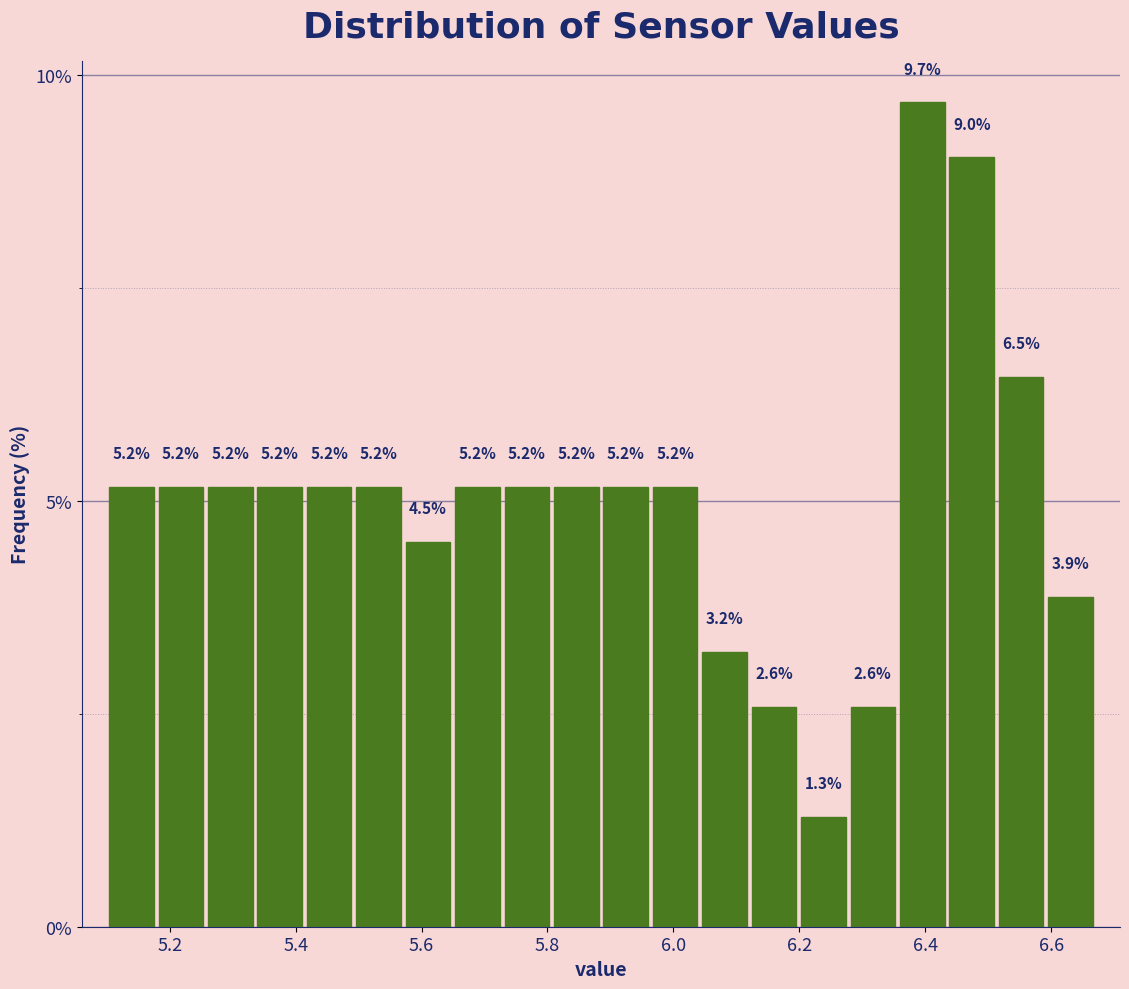

Around what value on the x-axis is the tallest bar? Give the approximate position of its centre, as read against the axis.

6.40